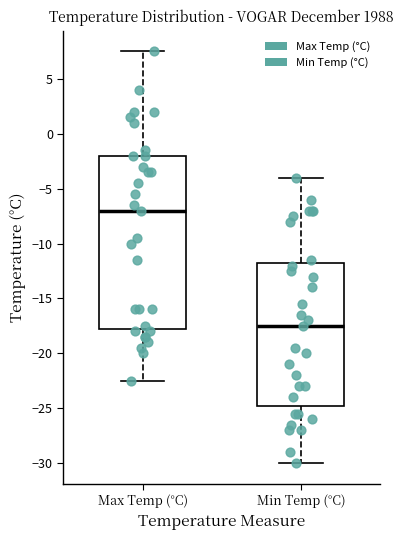

Where does the median line of the box for Max Temp (°C) sit on the y-axis? The values are not printed on the chart, so give them approximately, as read against the axis.

-7.0